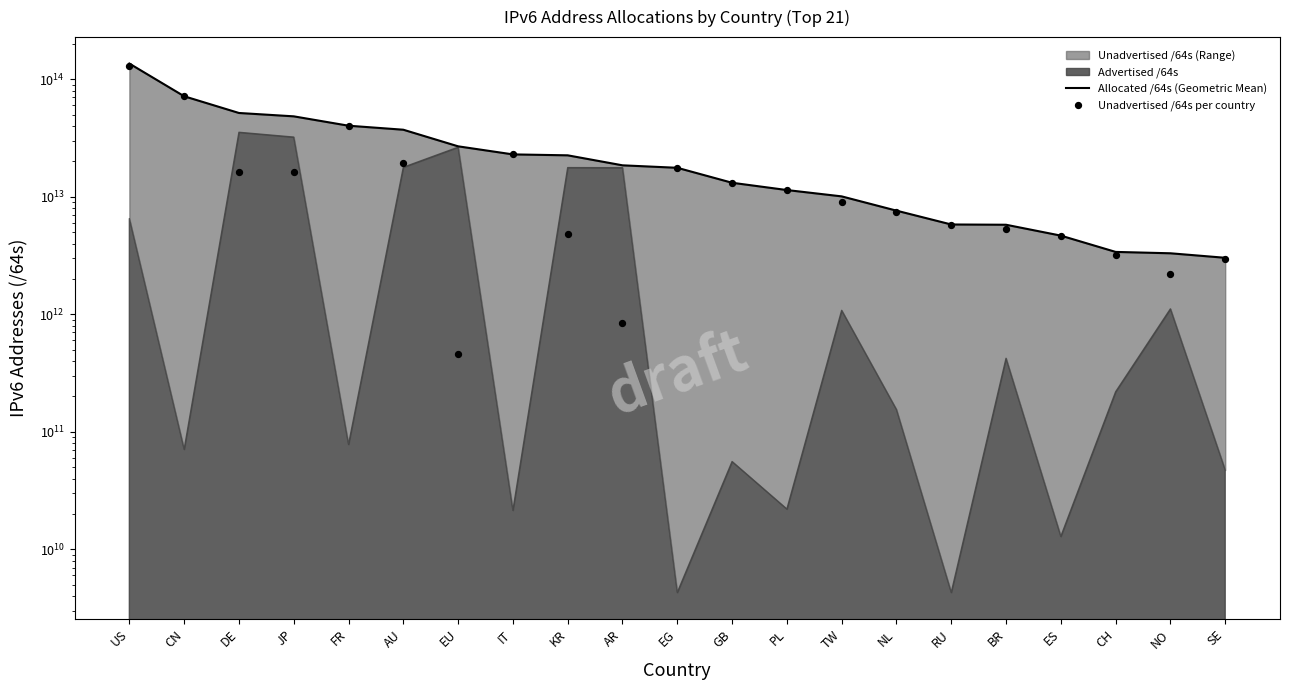

Is the value of Unadvertised /64s per country at SE greater than the value of Allocated /64s (Geometric Mean) at FR?

No